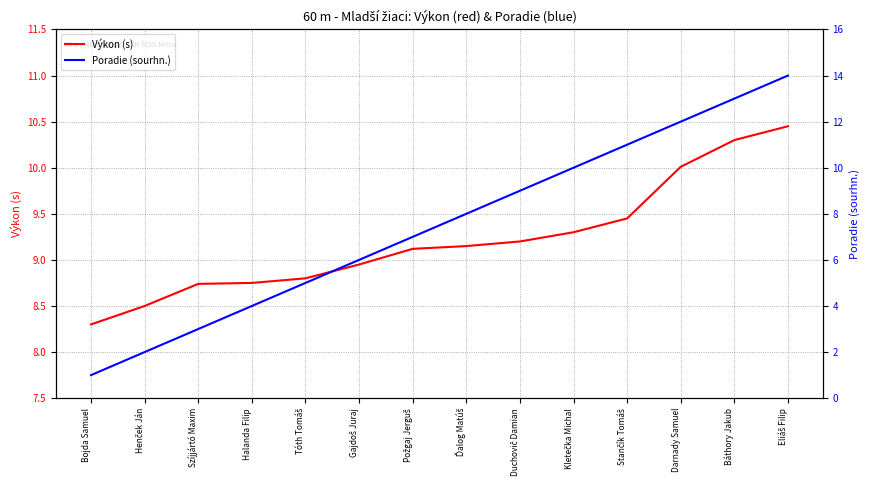

What is the label of the 5th point from the right?

Kletečka Michal